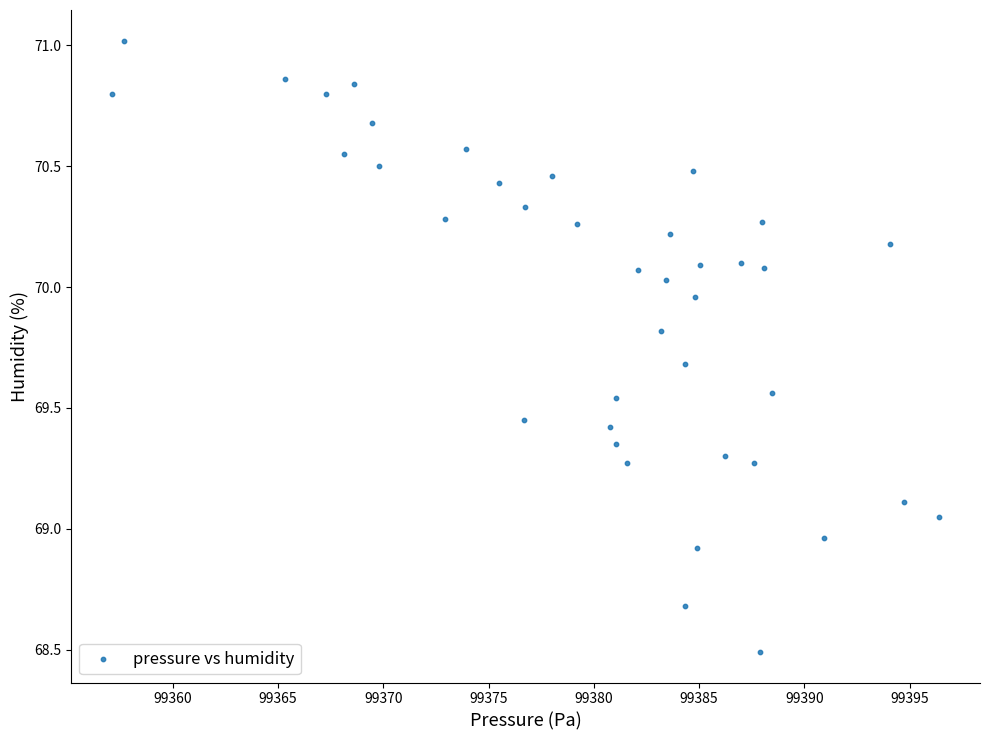

What is the range of X values (max minus min)?

39.2